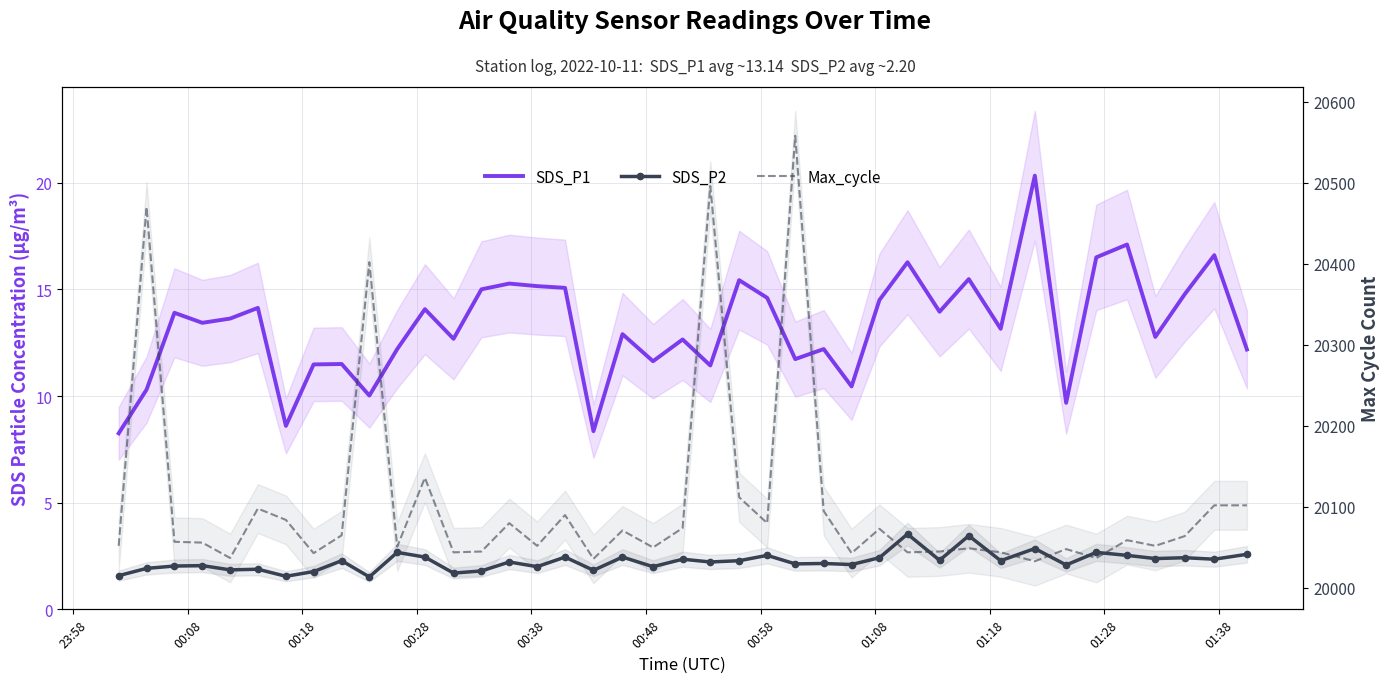

True or false: SDS_P2 and SDS_P1 cross at least once.

False